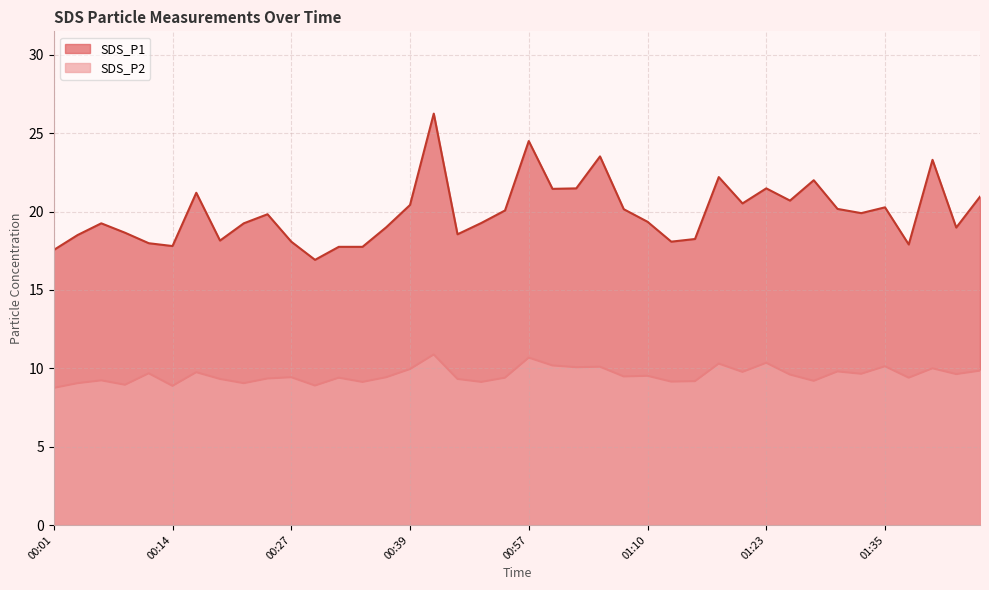

Which label corresponds to the smallest value in the chart?

00:01